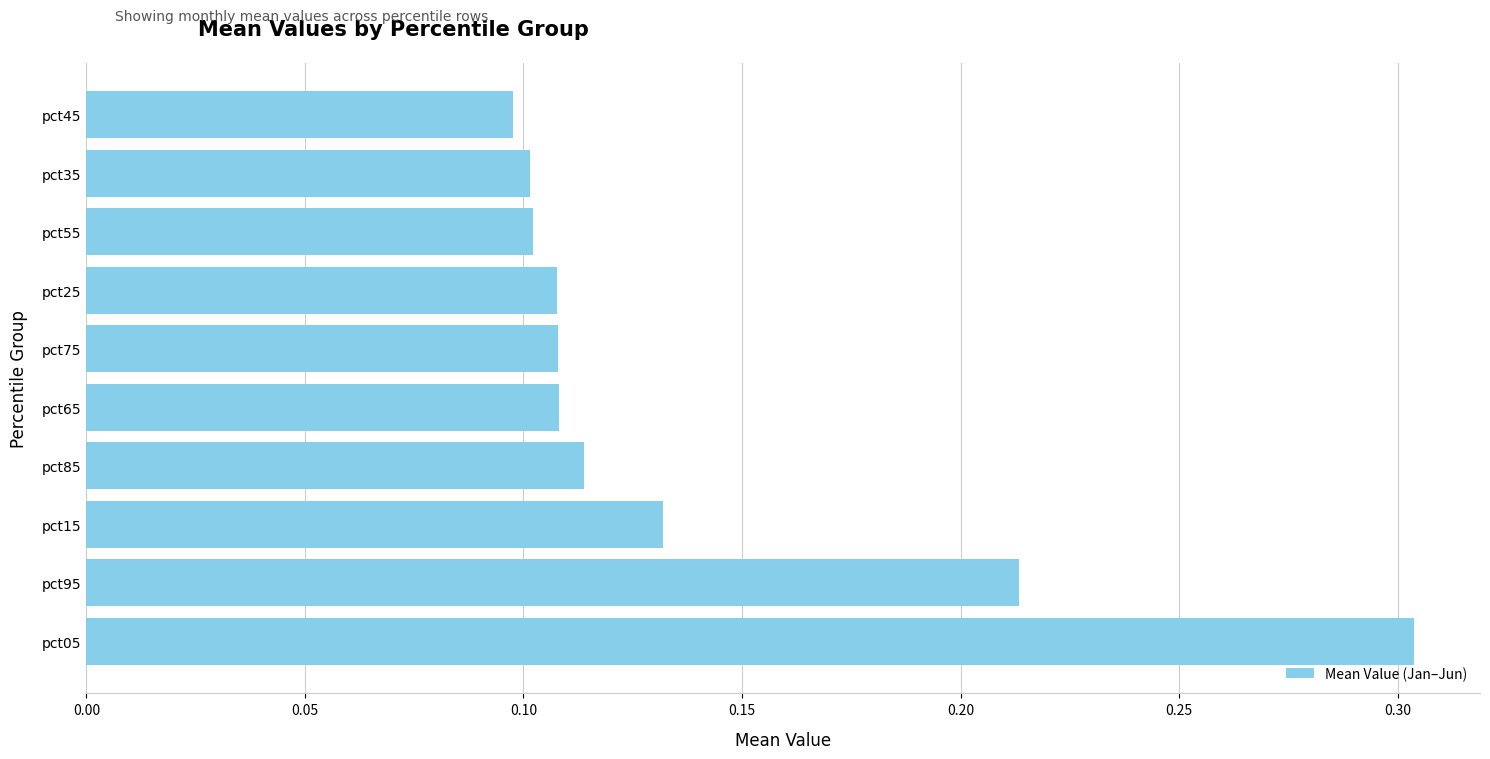

At which category does the chart reach its minimum across all series?

pct45